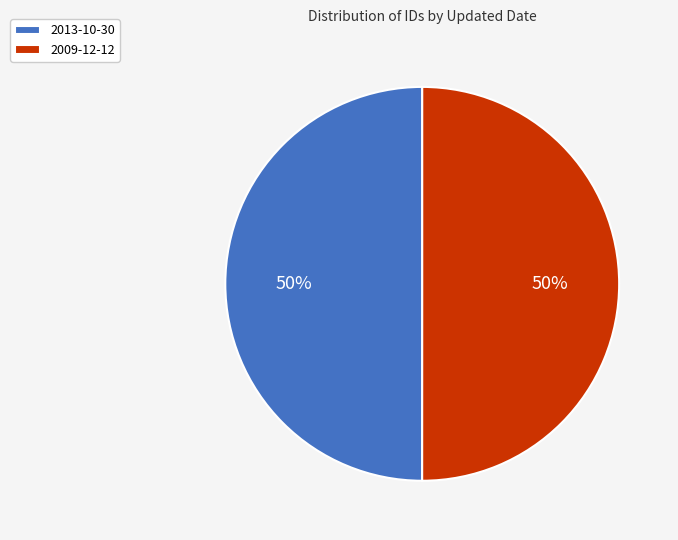

How many segments does this pie chart have?

2